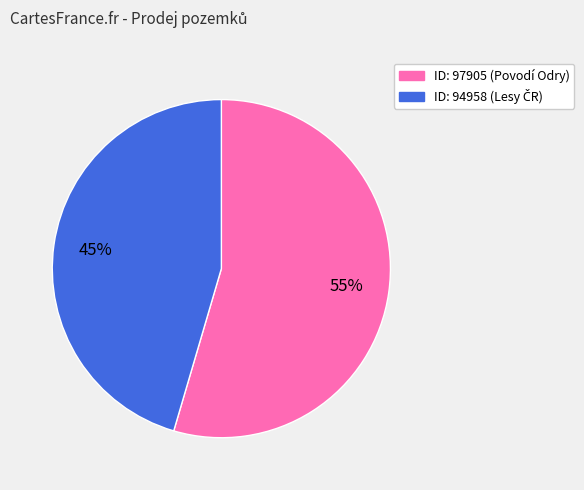

What is the largest slice in the pie chart?

ID: 97905 (Povodí Odry)